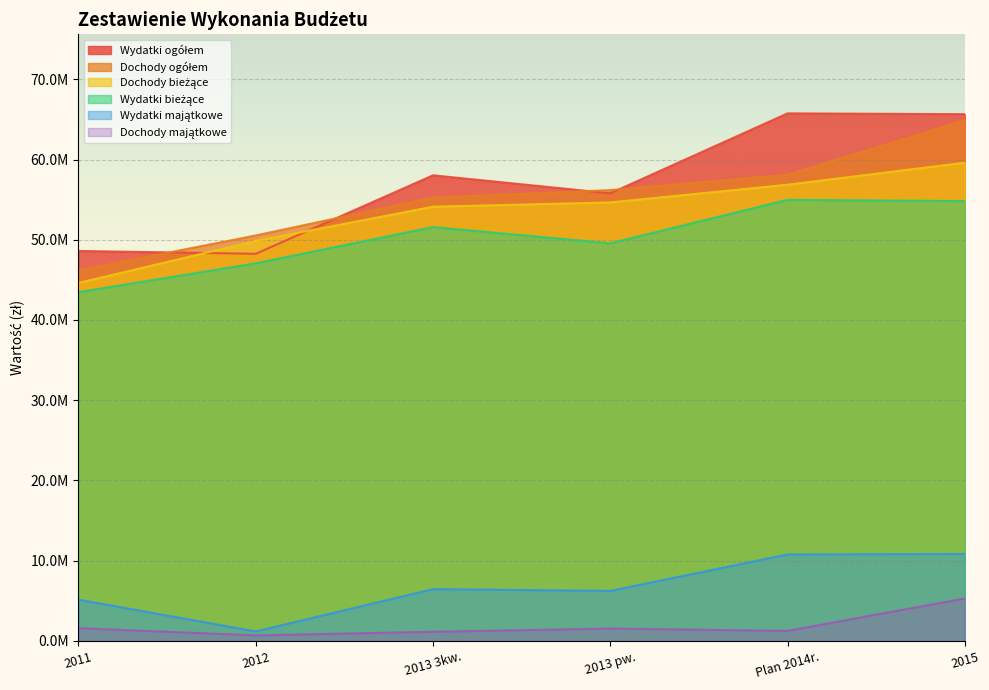

What value does the Dochody ogółem series have at 2015?

64896365.0